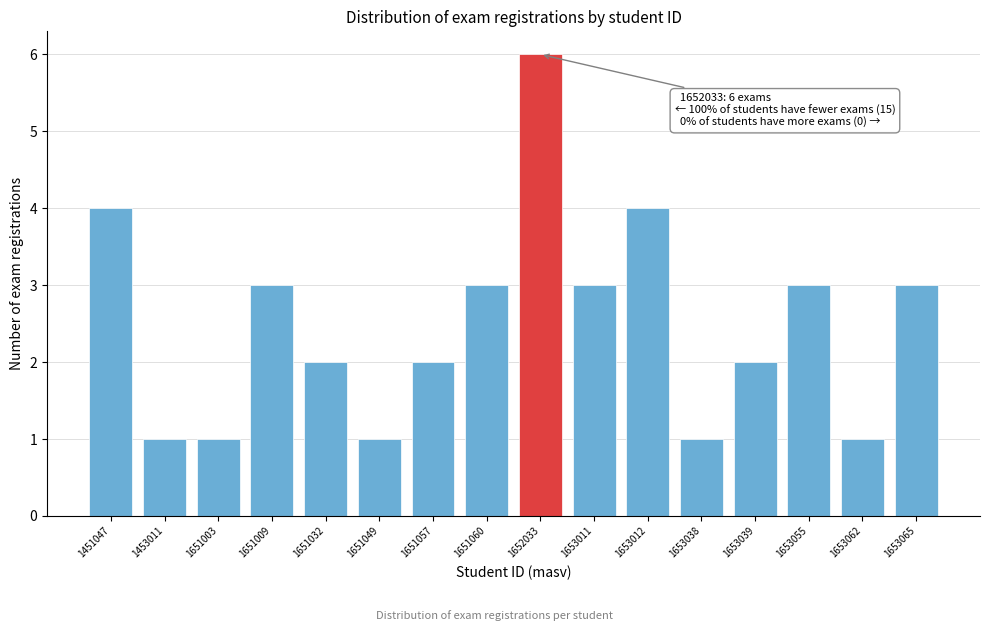

Reading left to right, transcribe all the data shown in this chart.

4	1	1	3	2	1	2	3	6	3	4	1	2	3	1	3